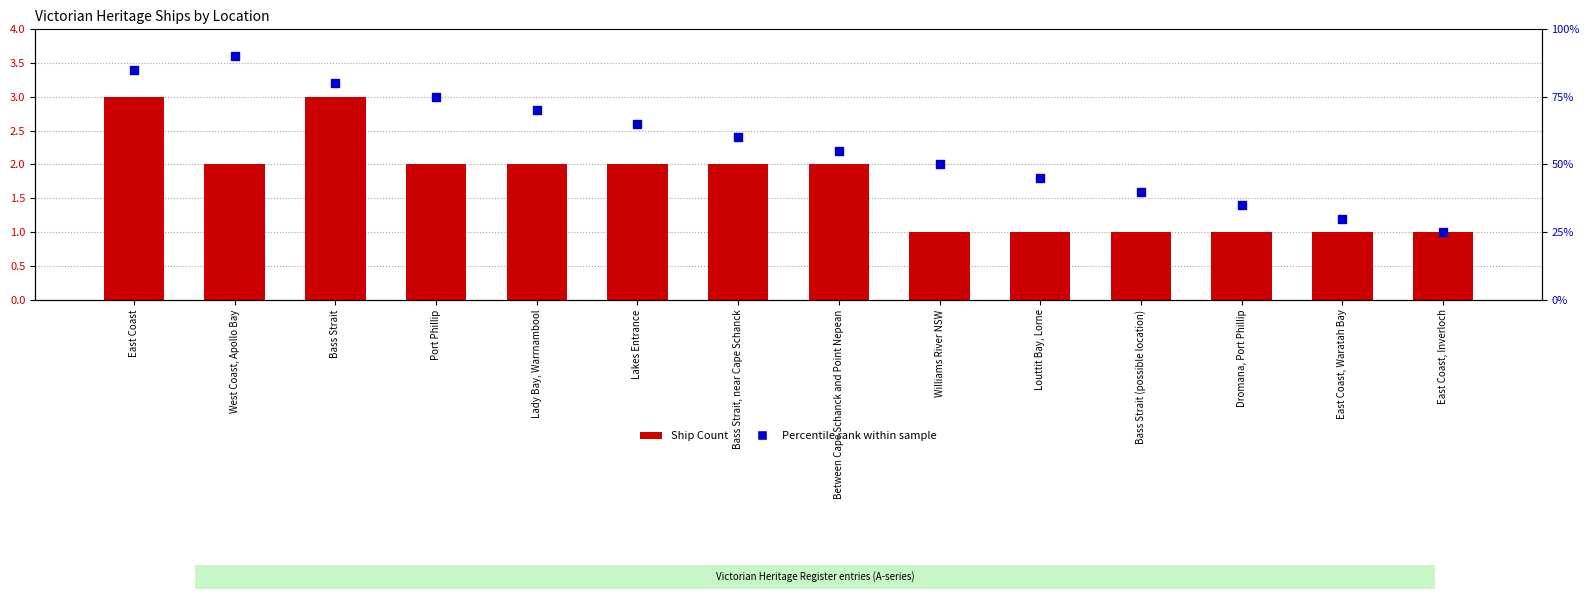

Which series has the largest total across all categories?

Percentile rank